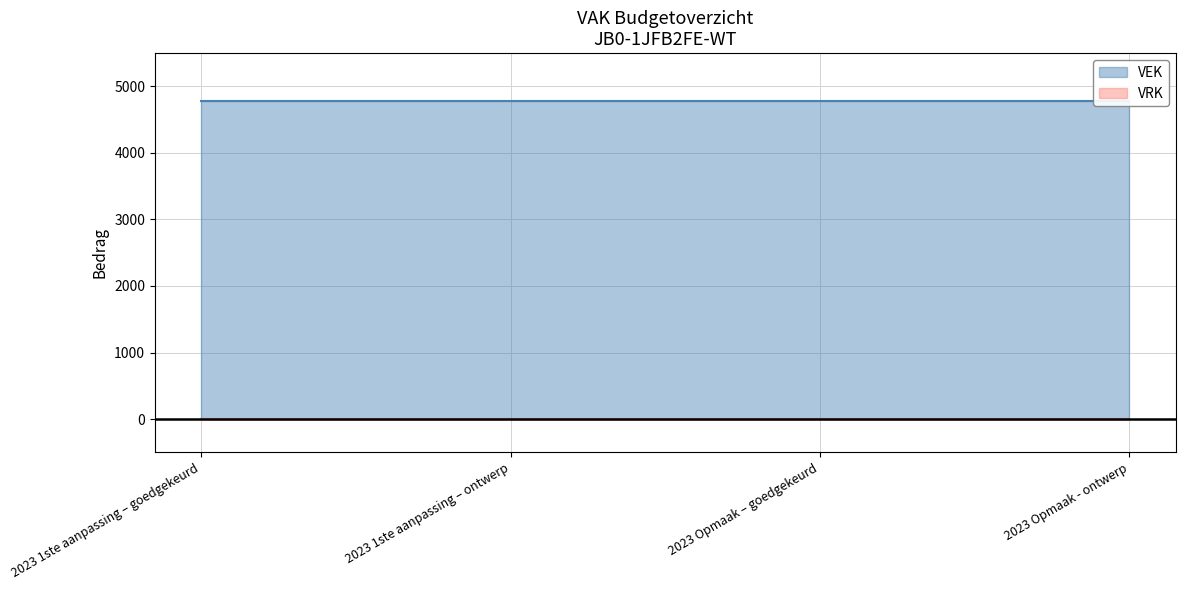

True or false: VRK and VEK cross at least once.

False